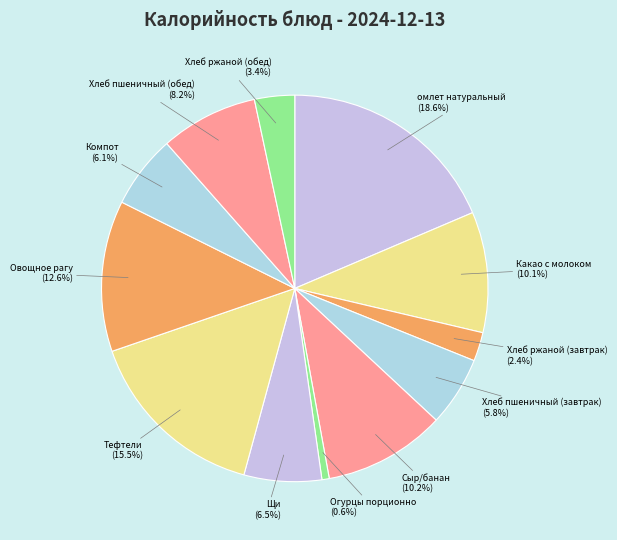

True or false: Сыр/банан accounts for 10% of the total.

True